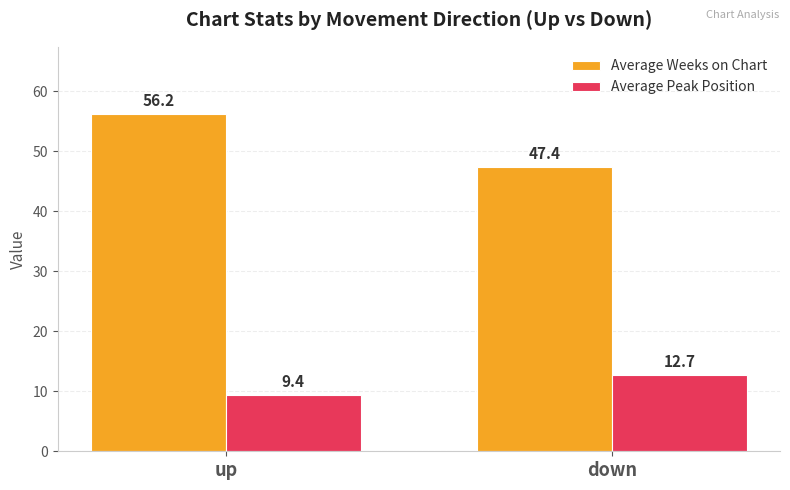

What is the difference between the Average Peak Position values at up and down?

3.3